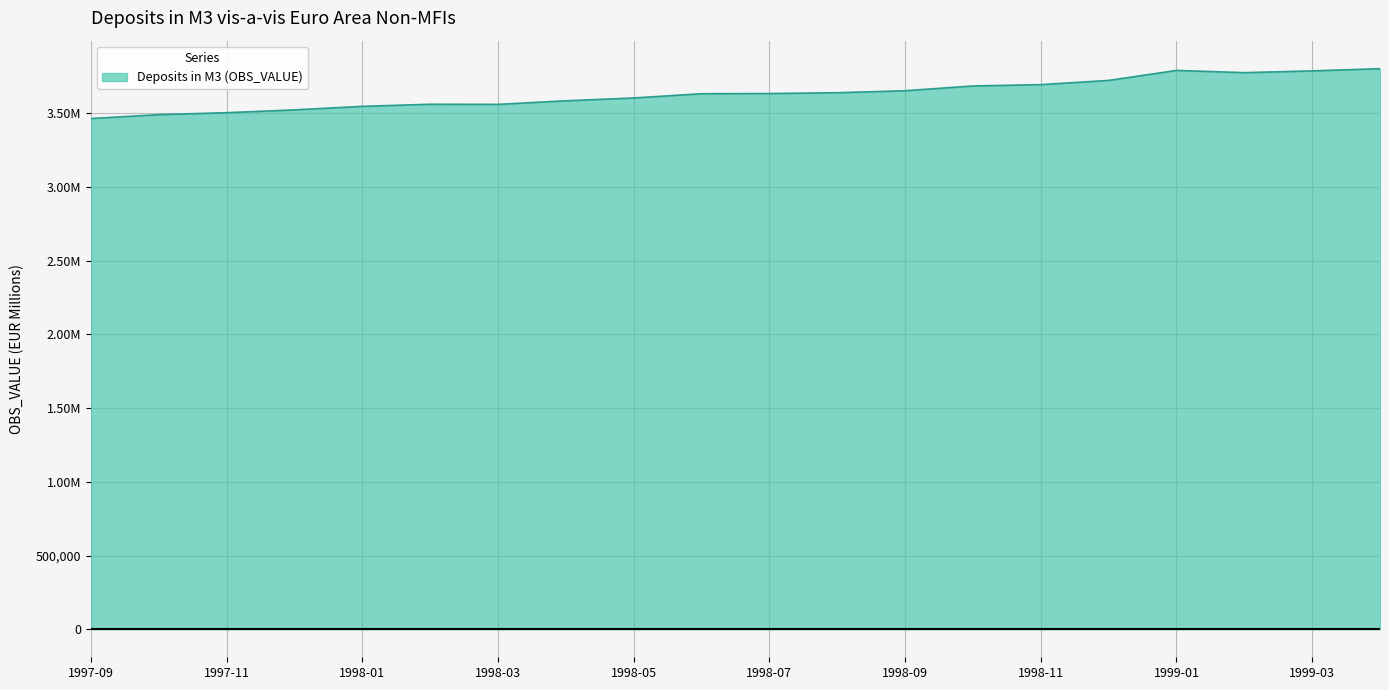

Reading left to right, transcribe all the data shown in this chart.

3462676	3488806	3502266	3521210	3545214	3559554	3558512	3583019	3601967	3630830	3631942	3637639	3651140	3683357	3692511	3720989	3788740	3773733	3785556	3800568